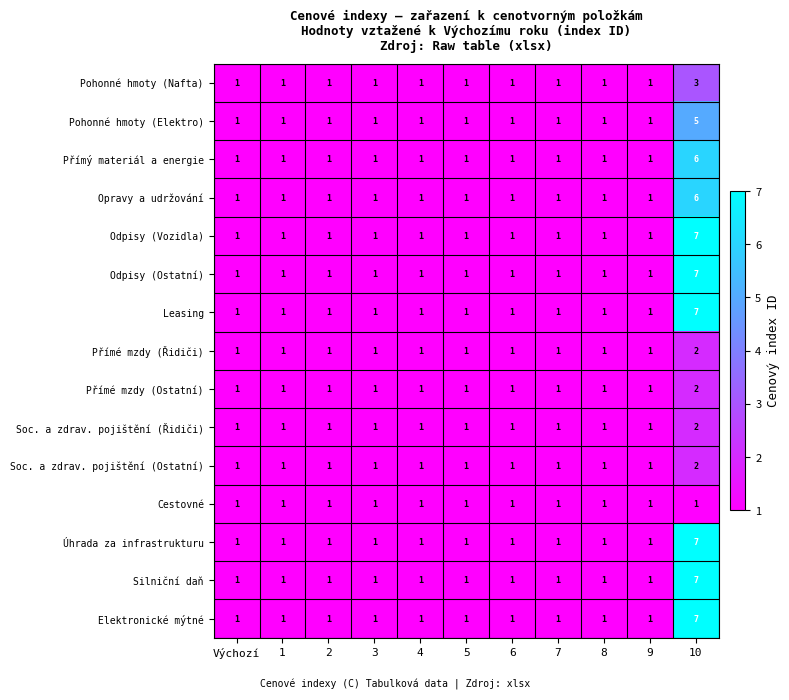

Which category has the highest value in the Pohonné hmoty (Nafta) series?

10